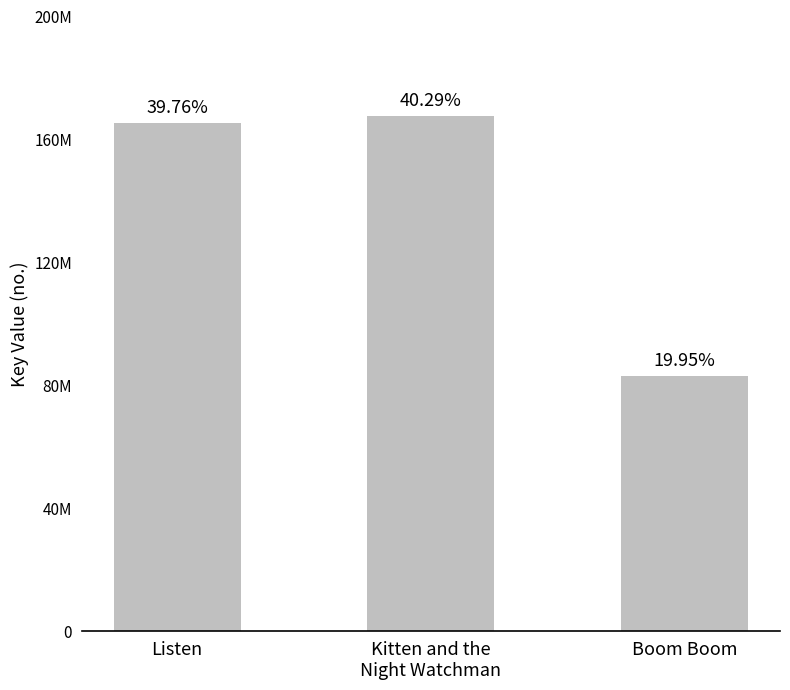

Are the bars horizontal?

No